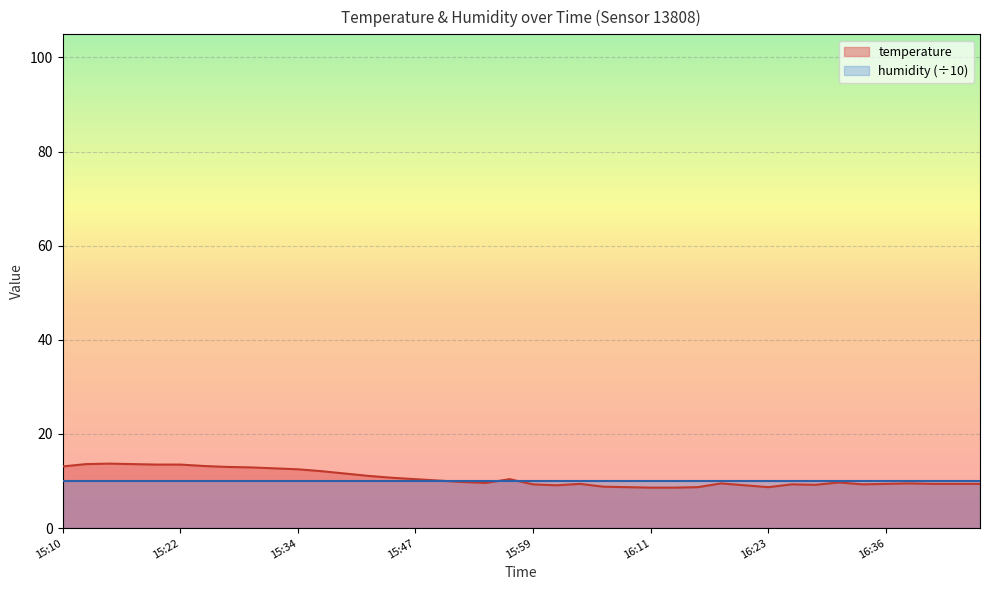

Which has a higher value, 16:21 or 16:16?

16:21